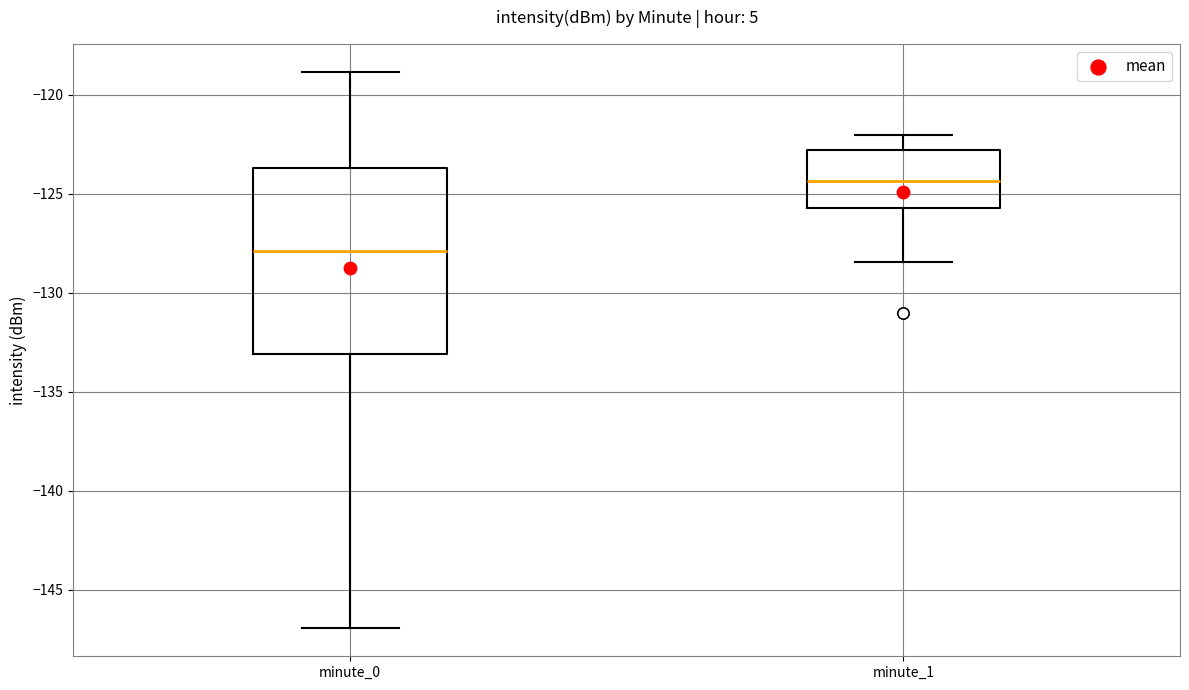

Which box's median line is the highest?

minute_1